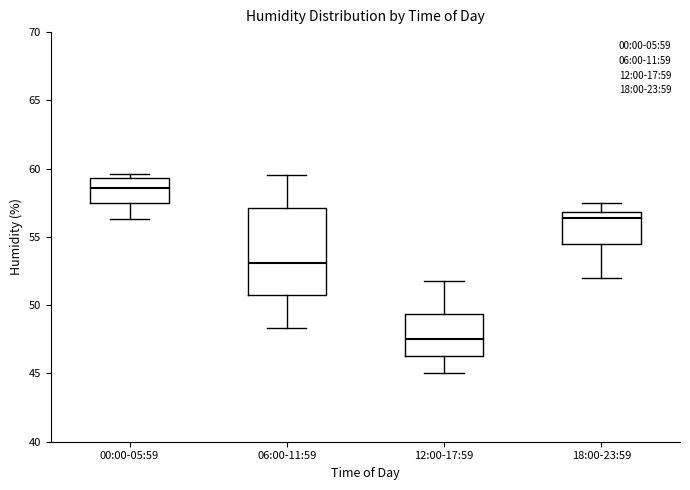

Comparing the boxes themselves (not the whiskers), which one is the tallest?

06:00-11:59